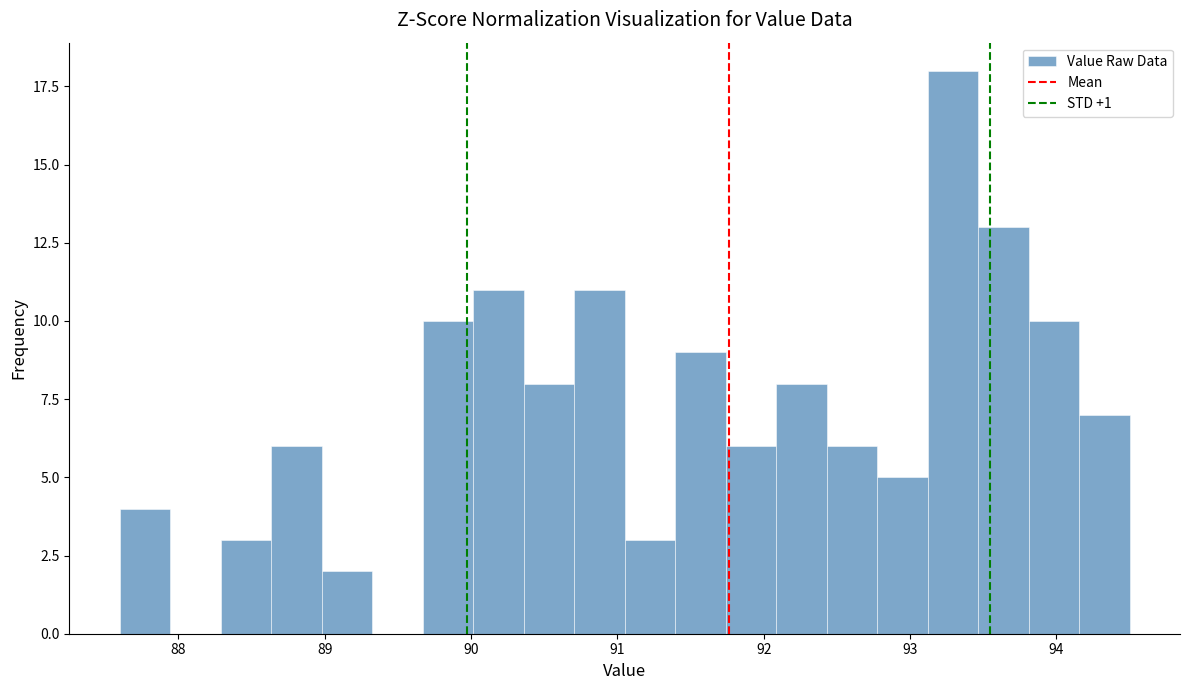

Around what value on the x-axis is the tallest bar? Give the approximate position of its centre, as read against the axis.

93.3